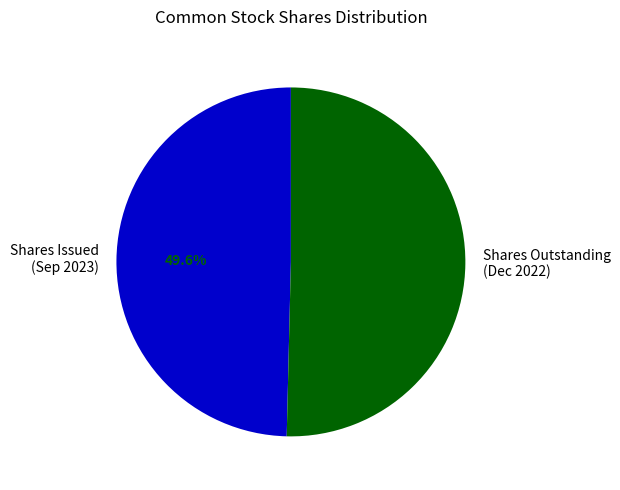

What is the ratio of the value at Shares Outstanding (Dec 2022) to the value at Shares Issued (Sep 2023)?

1.0